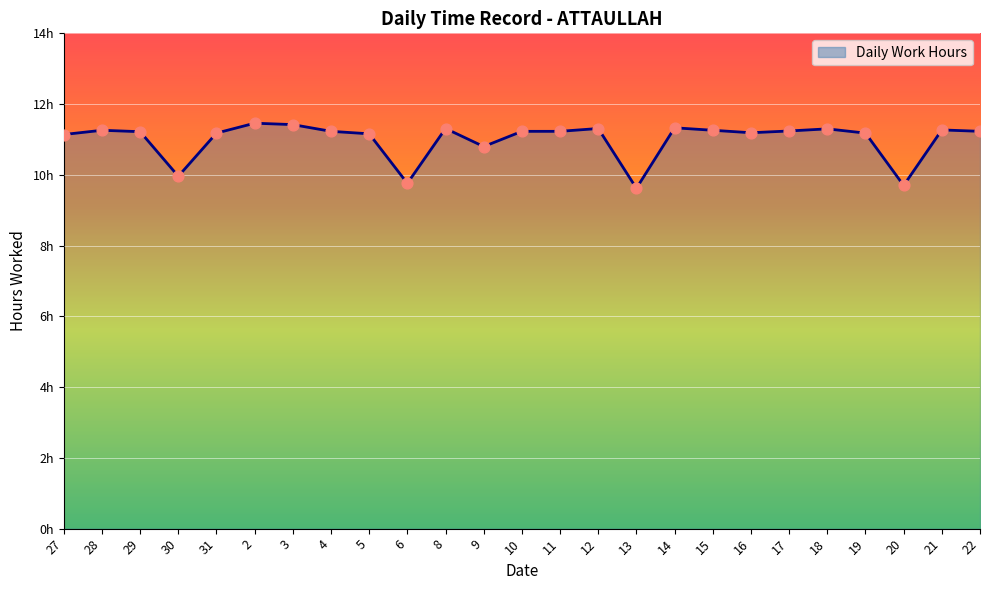

Which has a higher value, 28 or 17?

28